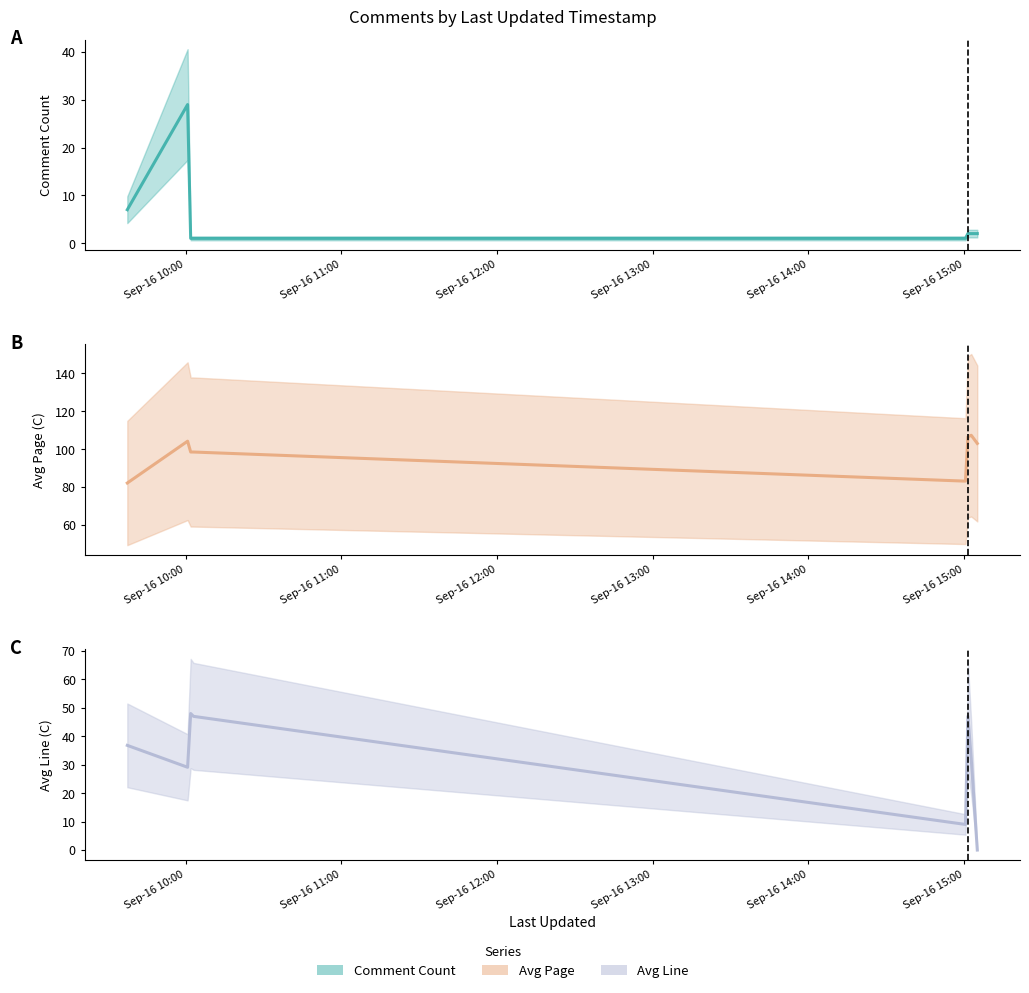

What is the maximum value for Avg Page (central)?

107.3